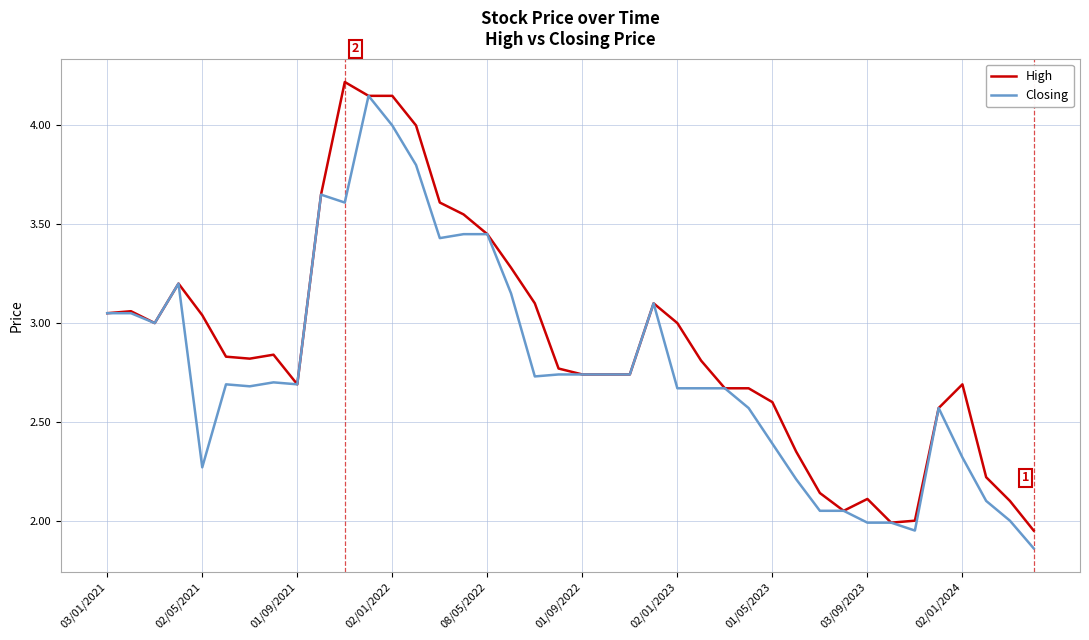

Which series has the largest total across all categories?

High